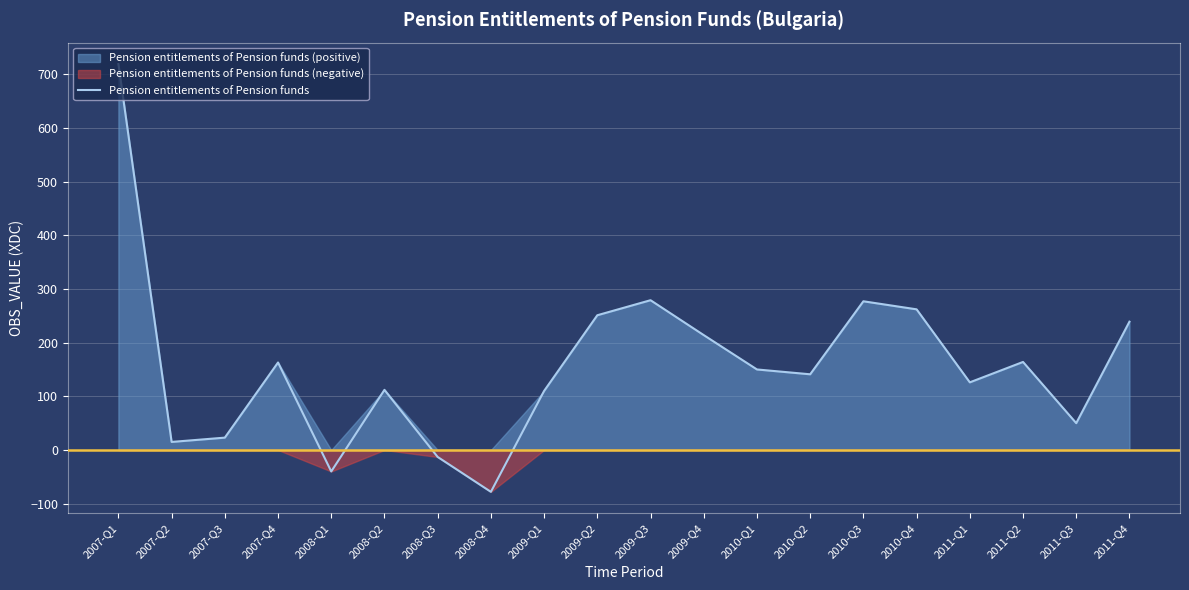

What is the sum of the values at 2008-Q4 and 2009-Q2?

173